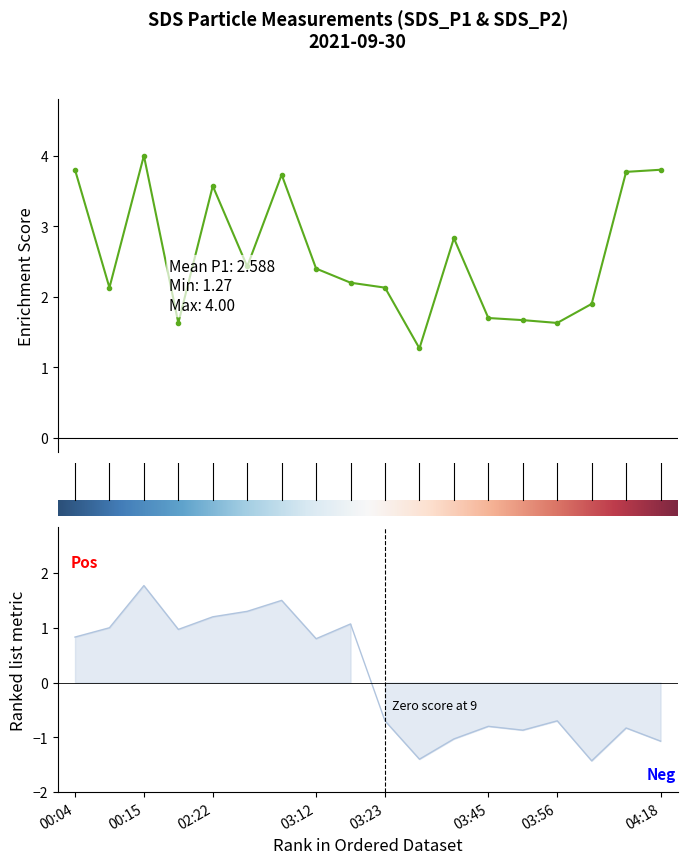

What position from the left is 6?

7